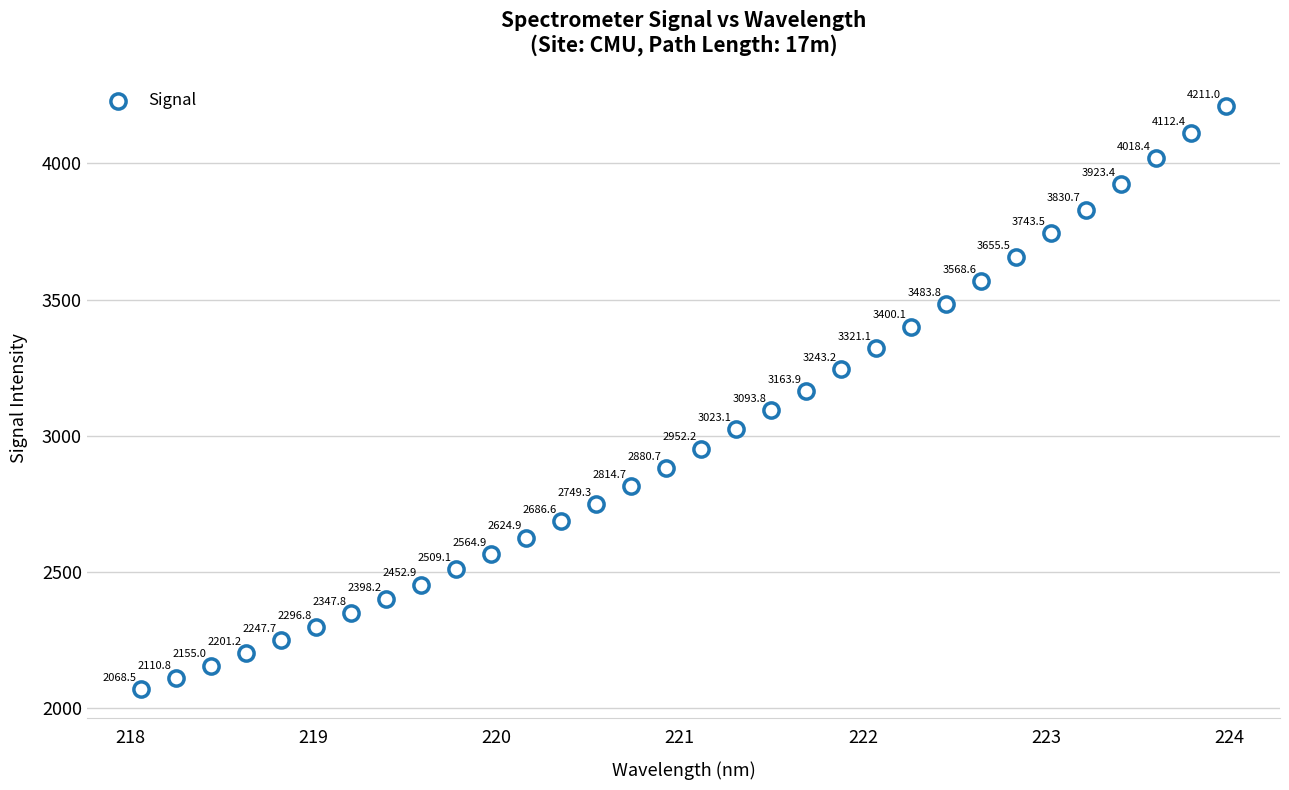

What is the range of X values (max minus min)?

5.9